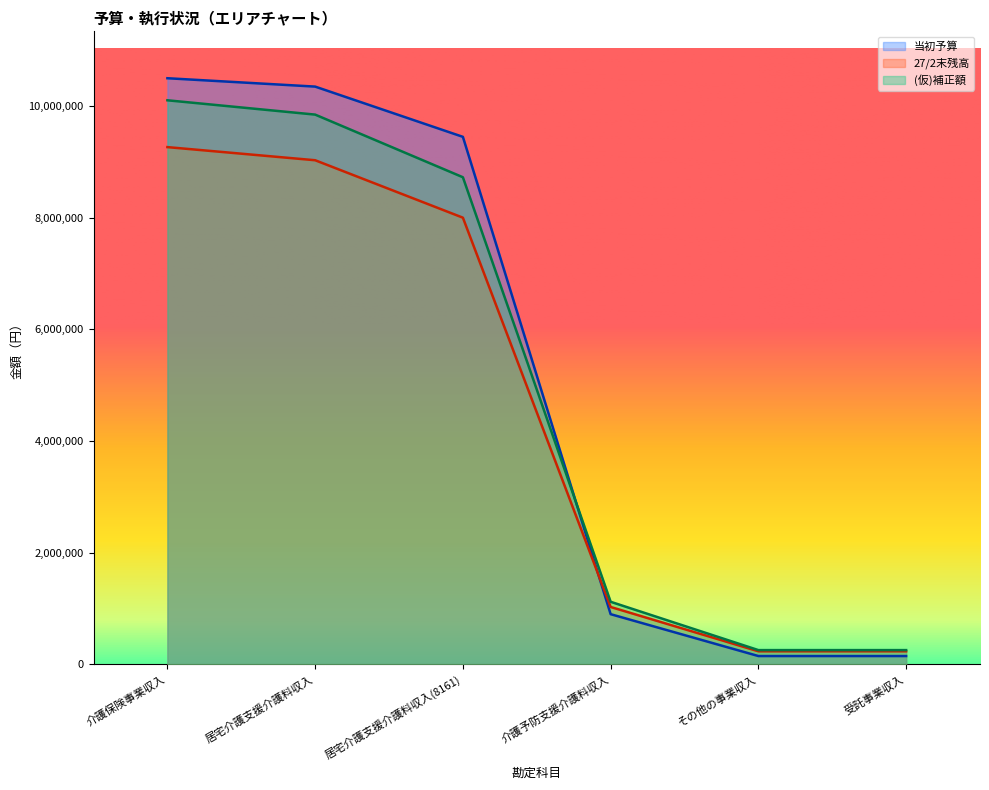

Is it true that 27/2末残高 equals 412987 at 介護予防支援介護料収入?

False